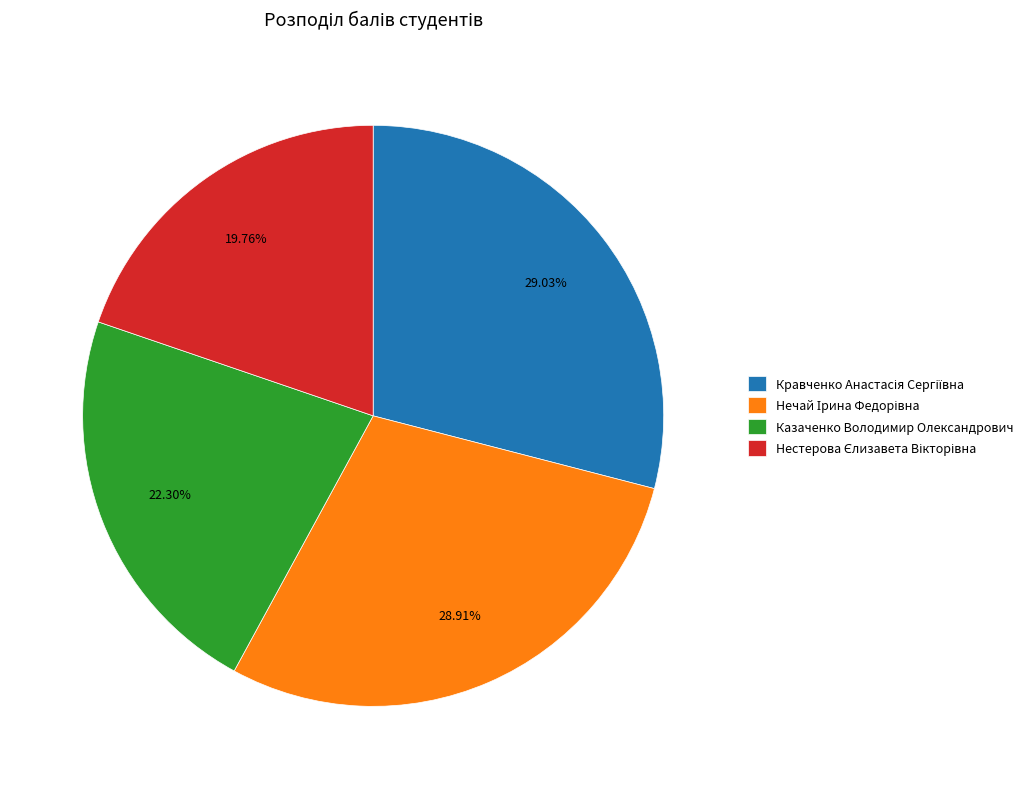

Does Казаченко Володимир Олександрович represent more than half of the total?

No